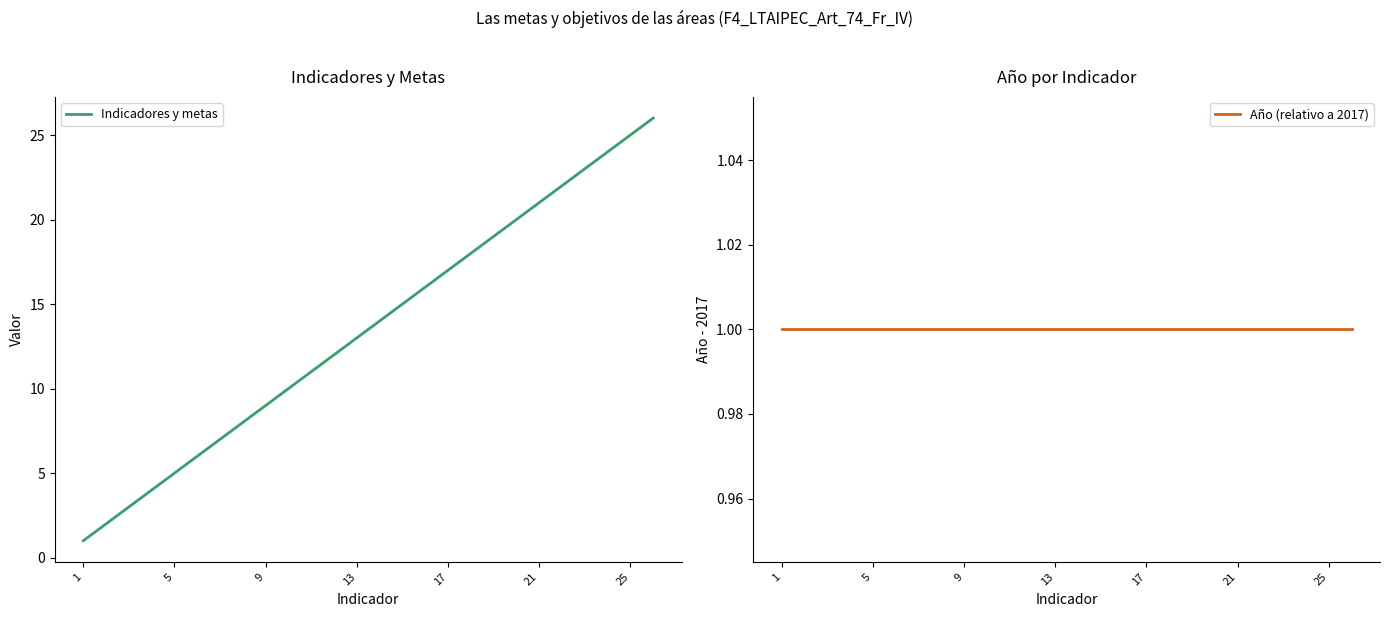

Read the Indicadores y metas value at 1.

1